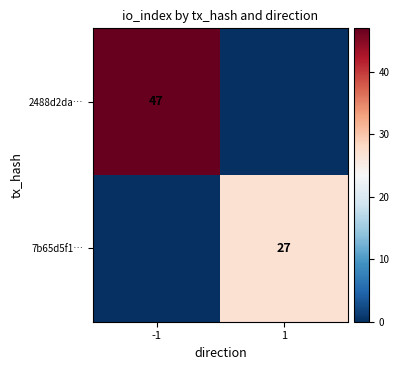

The value of 7b65d5f1… at 1 is 47. True or false?

False